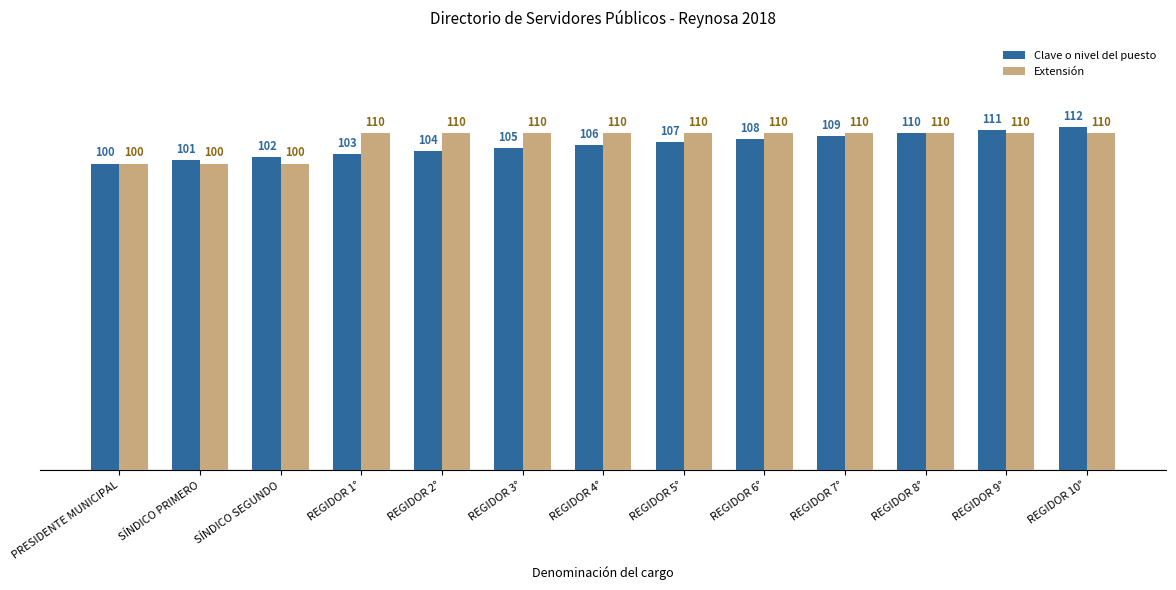

Reading right to left, what are all the values shown in this chart?

Clave o nivel del puesto: 112	111	110	109	108	107	106	105	104	103	102	101	100
Extensión: 110	110	110	110	110	110	110	110	110	110	100	100	100